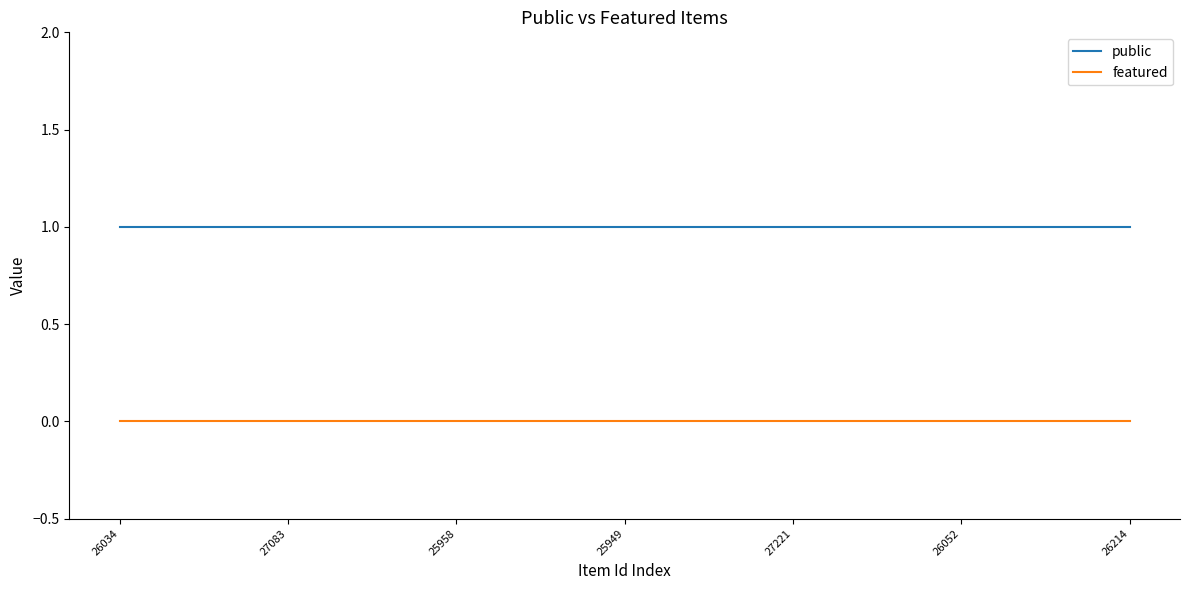

Rank the series by their average value, from lowest to highest.

featured, public